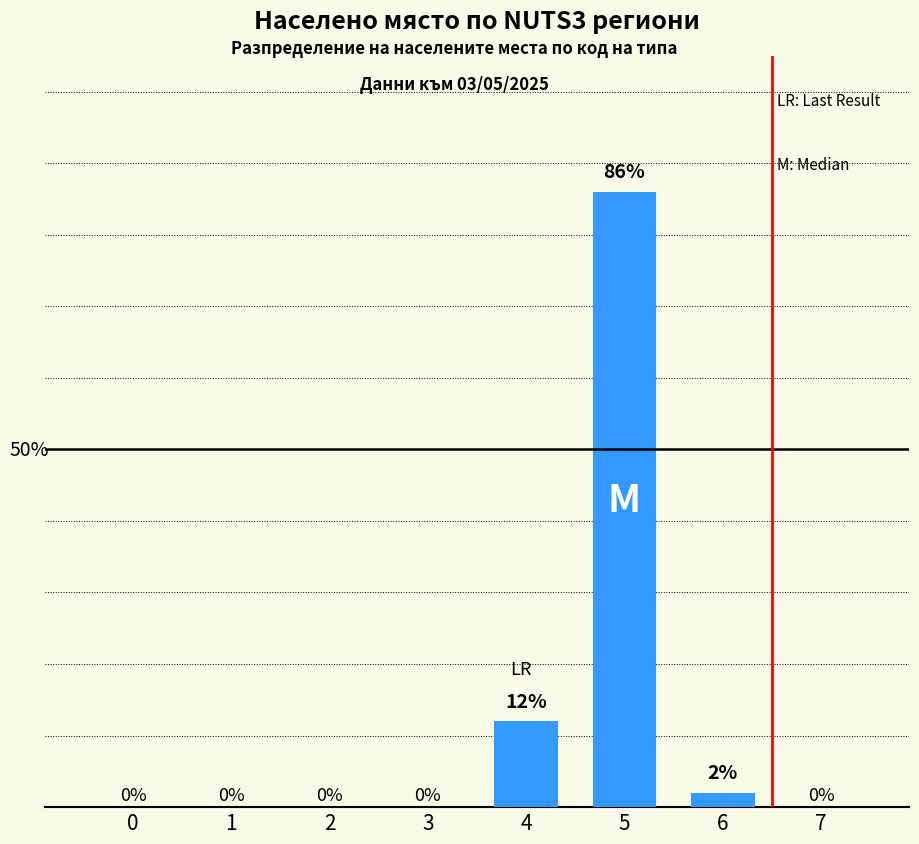

How many values exceed 0?

3